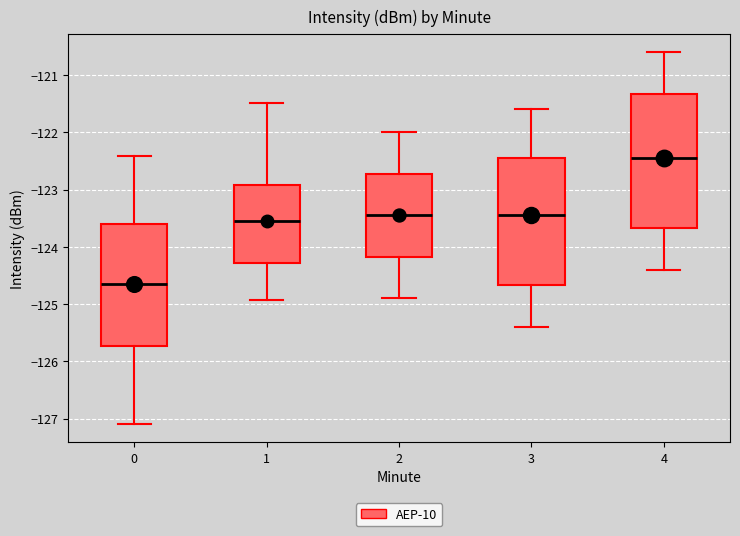

Reading left to right, transcribe this box plot: for each box, give where its median line is, the range the box spans, and where its two whiskers end, as read against the y-axis. The values are not printed on the chart, so give them approximately, as read against the axis.

0: median -124.6, box -125.7 to -123.6, whiskers -127.1 to -122.4
1: median -123.5, box -124.3 to -122.9, whiskers -124.9 to -121.5
2: median -123.4, box -124.2 to -122.7, whiskers -124.9 to -122.0
3: median -123.4, box -124.7 to -122.4, whiskers -125.4 to -121.6
4: median -122.4, box -123.7 to -121.3, whiskers -124.4 to -120.6